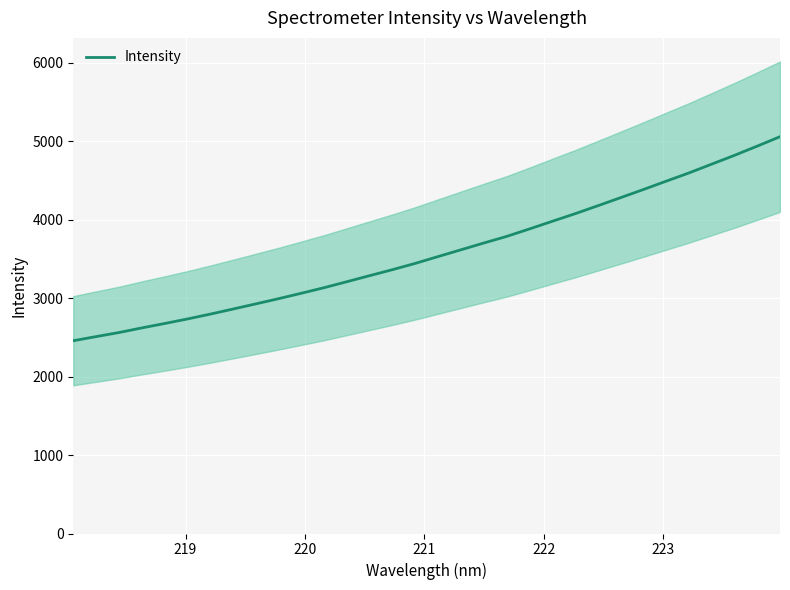

What is the difference between the maximum and second lowest values?

2549.0